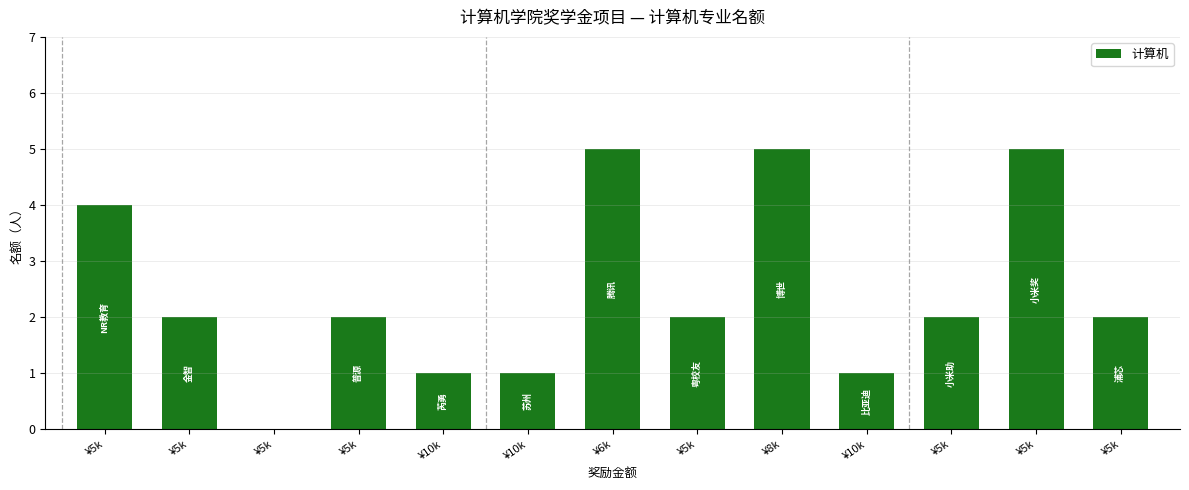

What is the sum of the values at ¥5k and ¥5k?

4